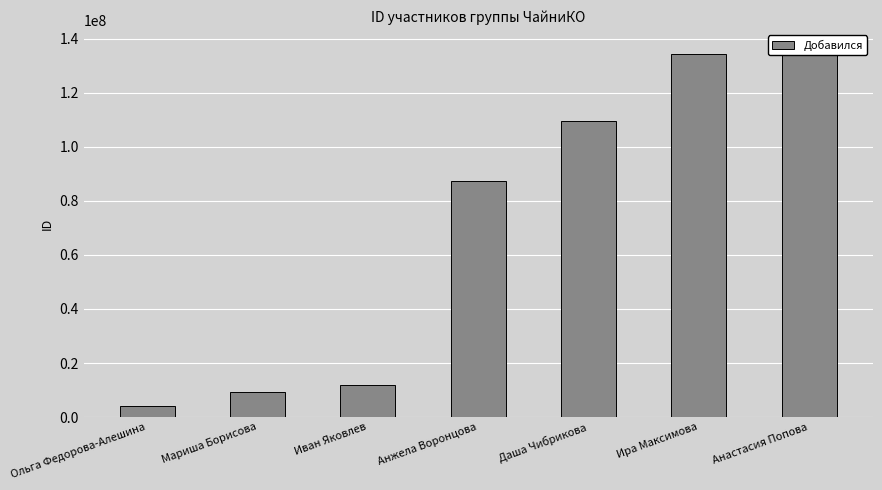

What is the label of the 4th bar from the left?

Анжела Воронцова